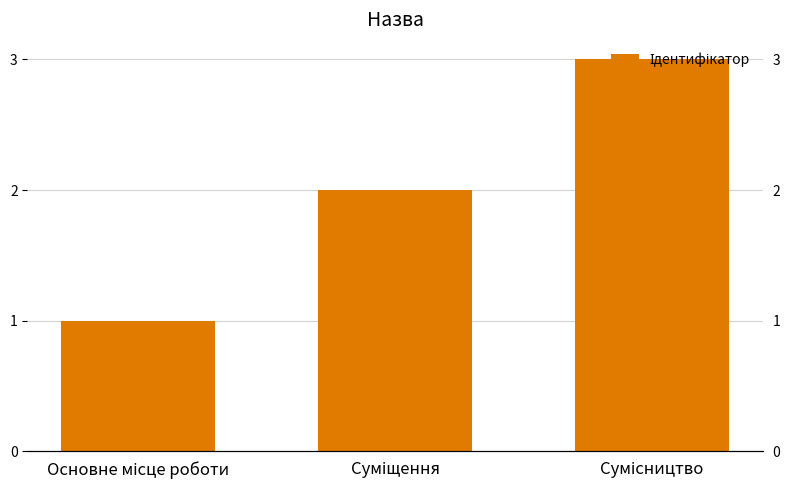

The value at Суміщення is 1. True or false?

False